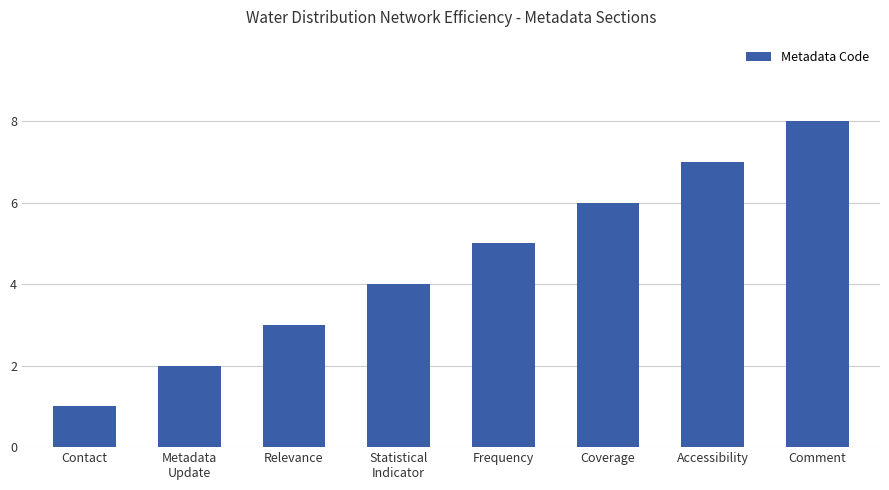

Reading right to left, list all the values displayed in this chart.

Comment=8	Accessibility=7	Coverage=6	Frequency=5	Statistical
Indicator=4	Relevance=3	Metadata
Update=2	Contact=1